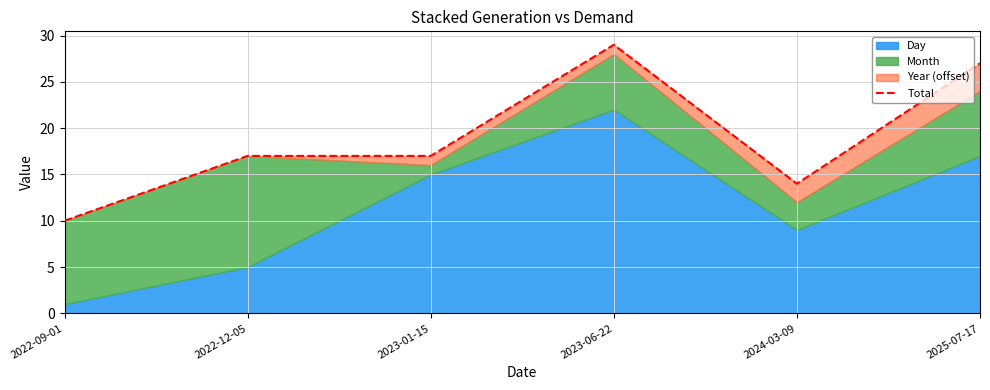

What is the change in value from 2022-09-01 to 2025-07-17?

+17